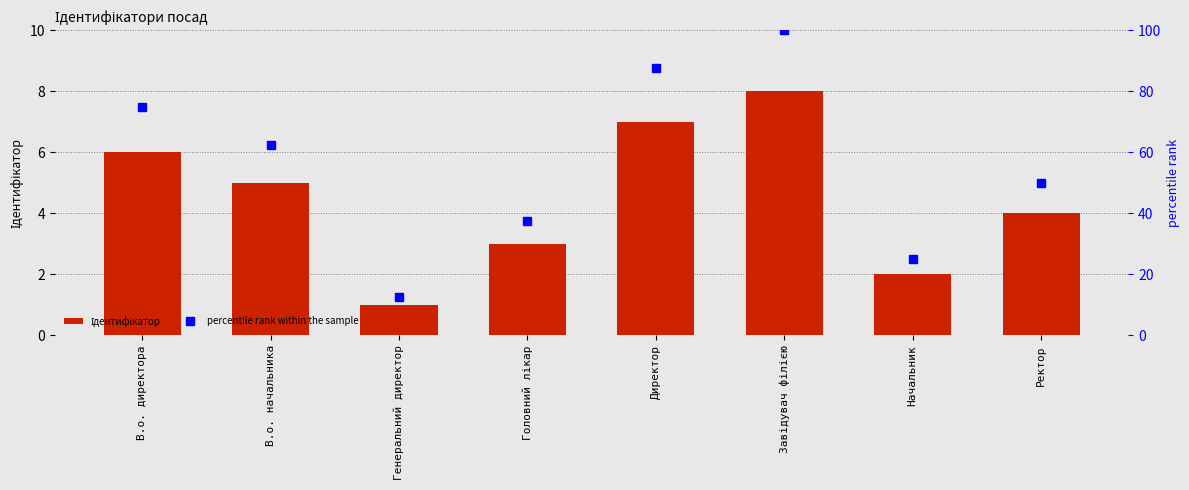

What is the label of the 1st bar from the left?

В.о. директора